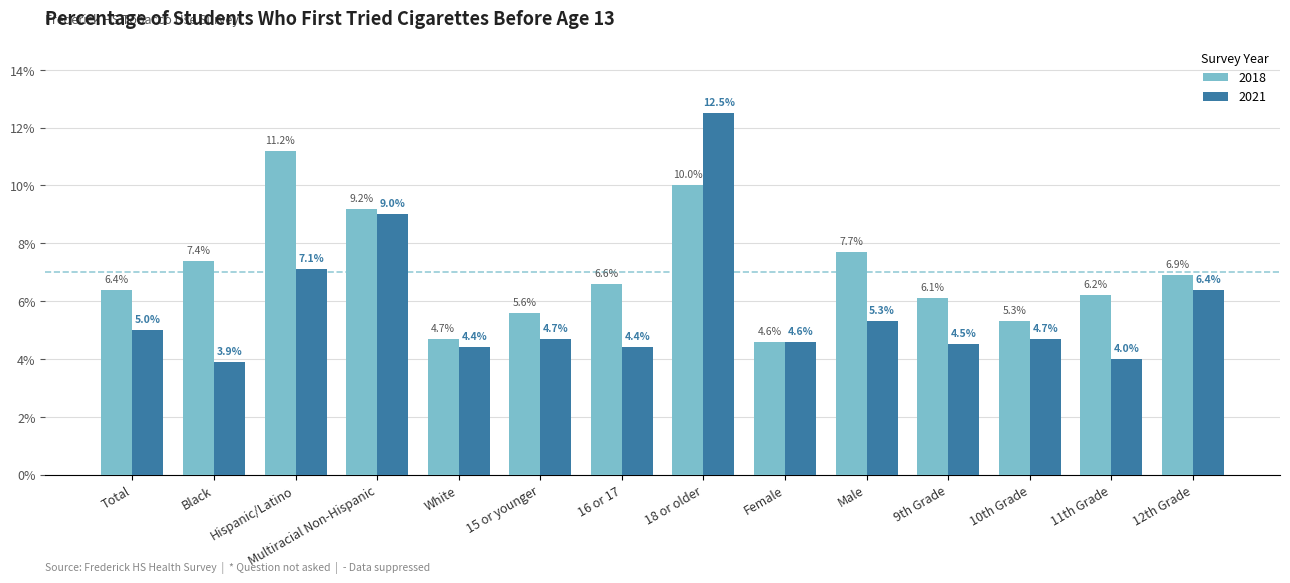

Is the value of 2018 at Hispanic/Latino greater than the value of 2021 at 9th Grade?

Yes